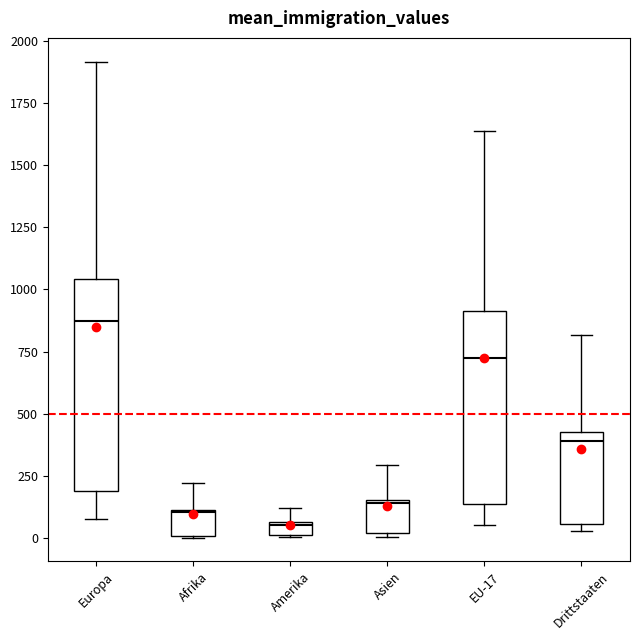

Which box's median line is the highest?

Europa